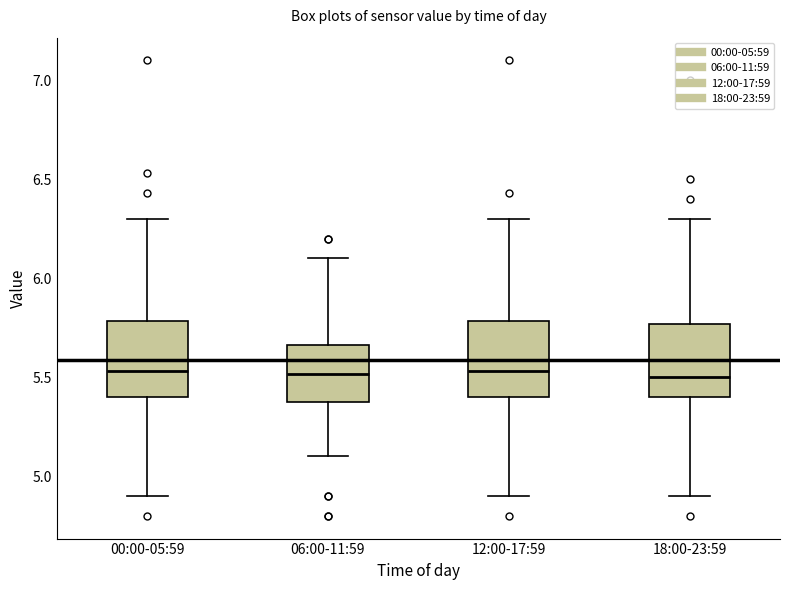

Reading left to right, read every box against the y-axis: the position of its median line, the range the box covers, and the ends of its whiskers. The values are not printed on the chart, so give them approximately, as read against the axis.

00:00-05:59: median 5.55, box 5.40 to 5.80, whiskers 4.90 to 6.30
06:00-11:59: median 5.50, box 5.40 to 5.65, whiskers 5.10 to 6.10
12:00-17:59: median 5.55, box 5.40 to 5.80, whiskers 4.90 to 6.30
18:00-23:59: median 5.50, box 5.40 to 5.75, whiskers 4.90 to 6.30